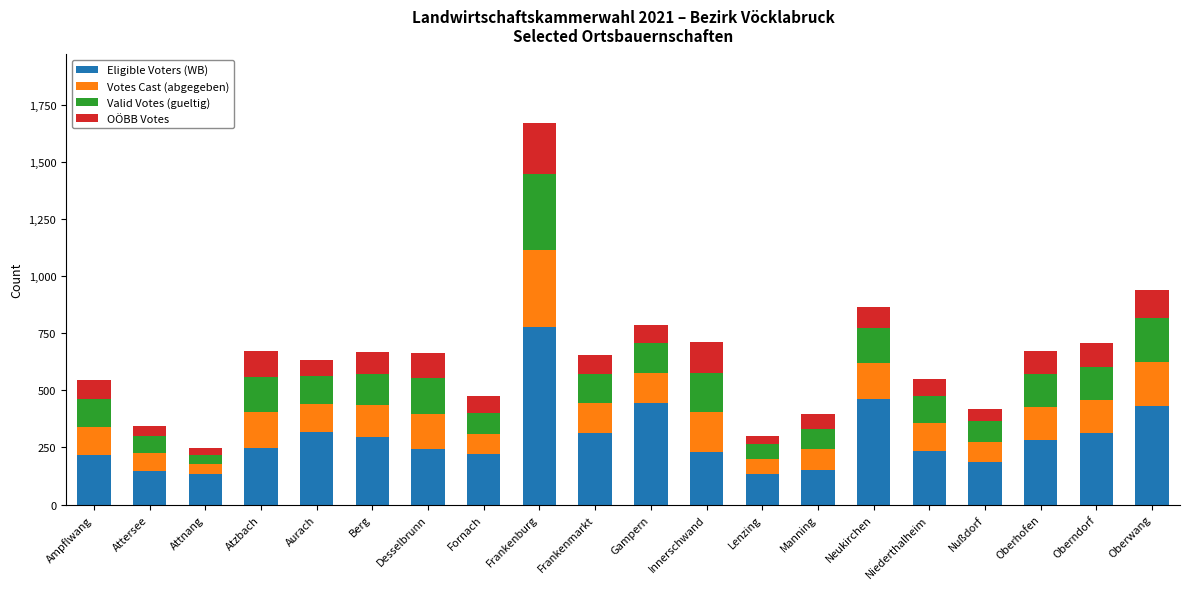

What is the difference between the Eligible Voters (WB) values at Neukirchen and Atzbach?

217